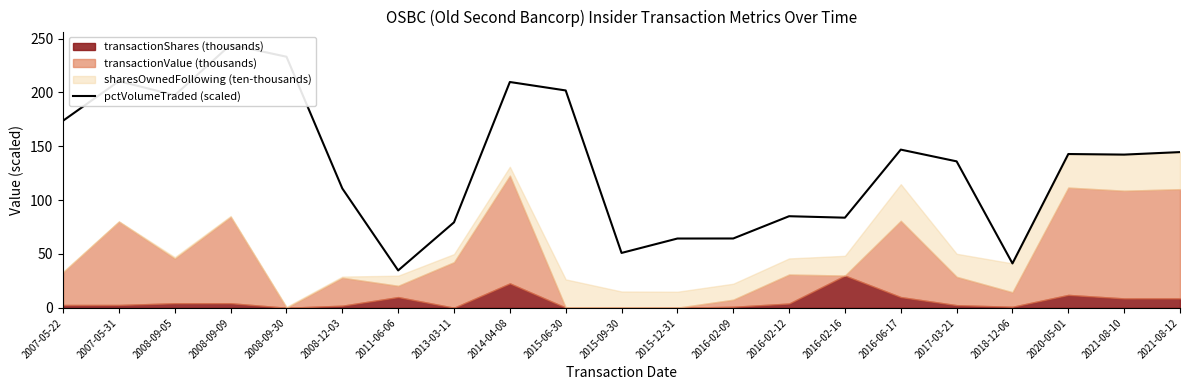

What is the difference between the values at 2008-09-09 and 2015-09-30?

193.3